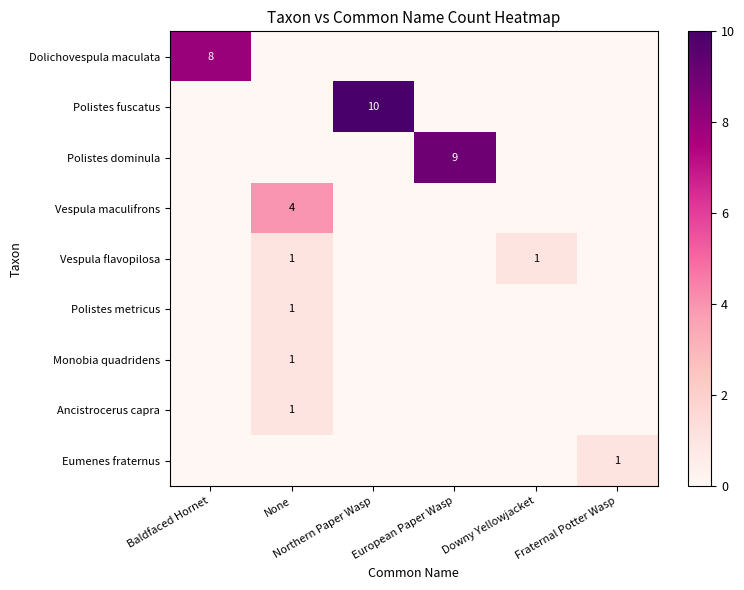

The Eumenes fraternus series shows 0 at European Paper Wasp. True or false?

True